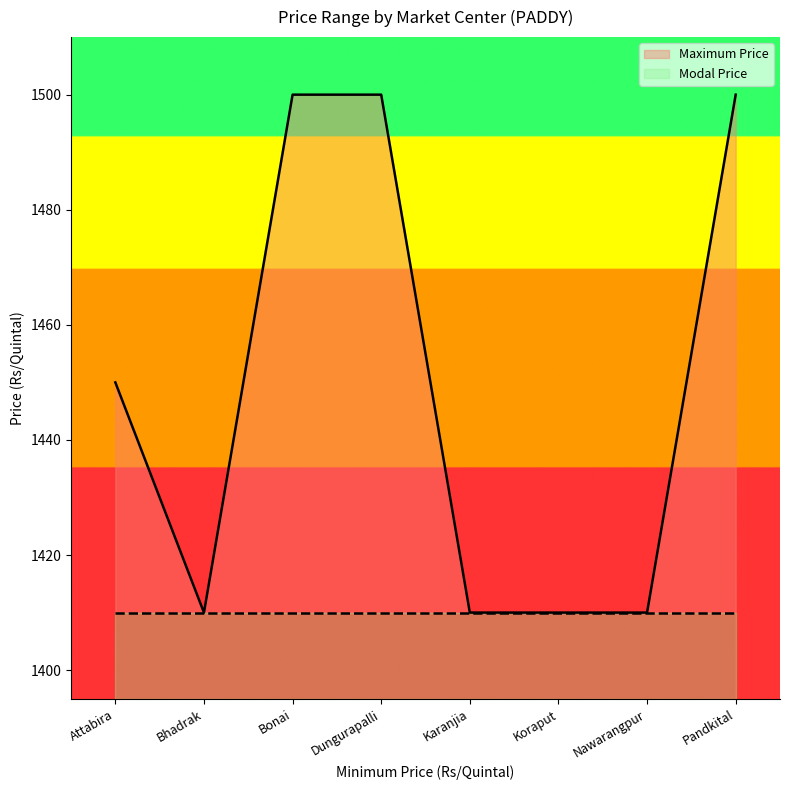

The chart shows a value of 2349 at Nawarangpur. True or false?

False